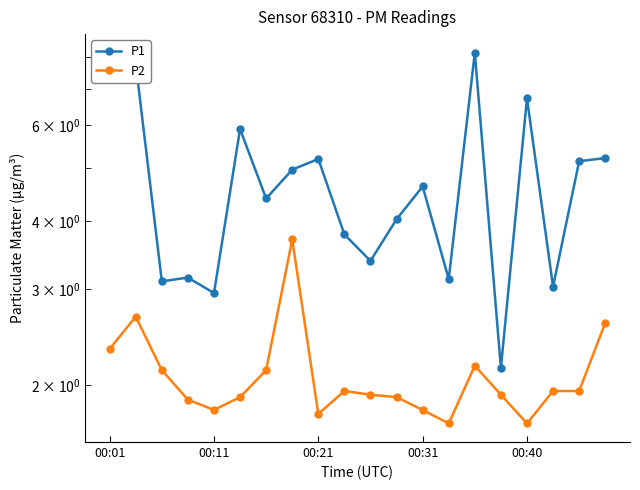

What is the total value across all series at 19?

7.8